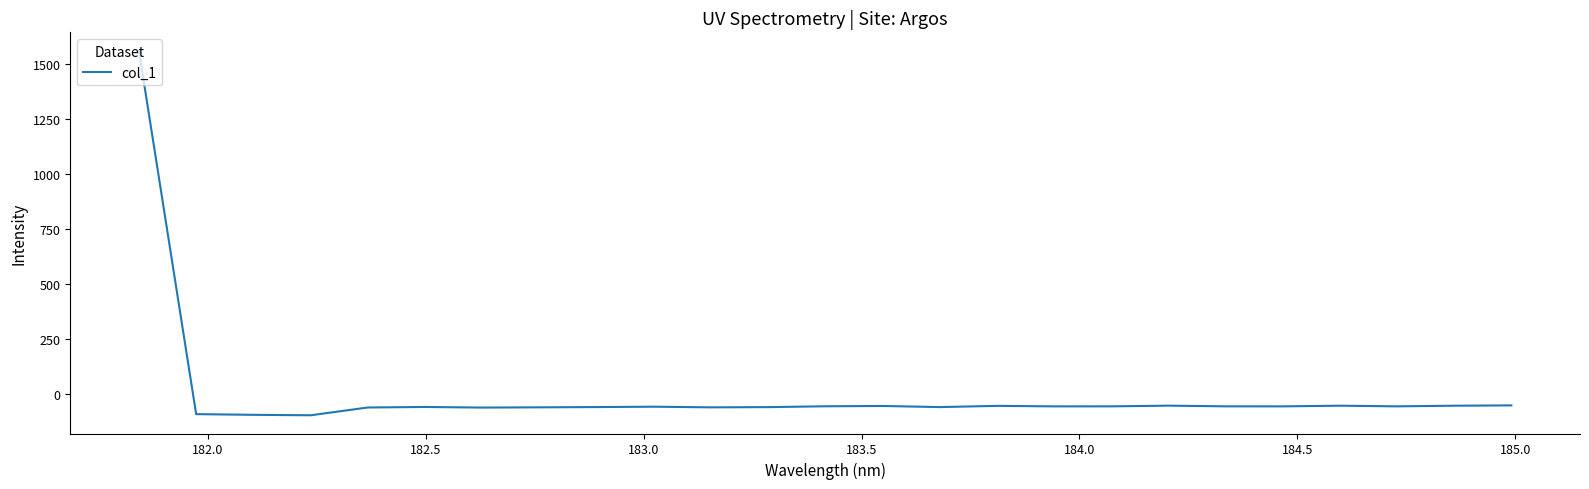

What is the smallest value displayed?

-96.3